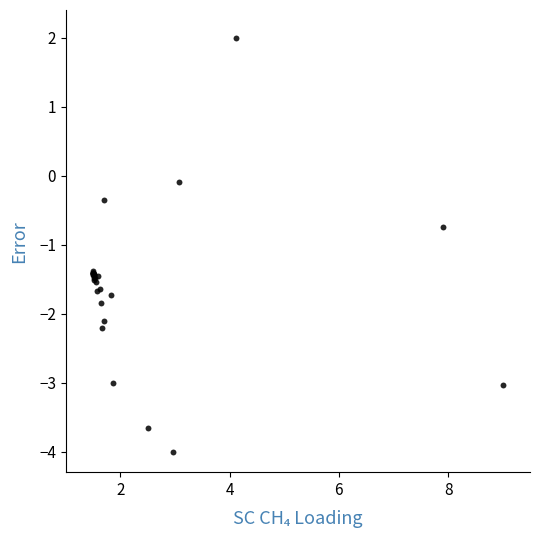

What Y value in the scatter plot is closest to -1?

-0.7